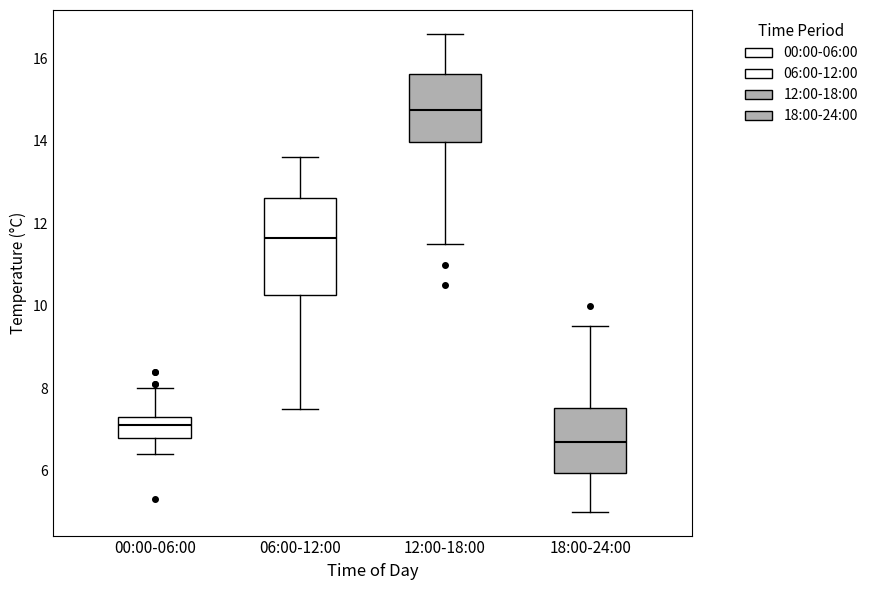

Where does the lower whisker of the box for 12:00-18:00 end on the y-axis? The values are not printed on the chart, so give them approximately, as read against the axis.

11.6